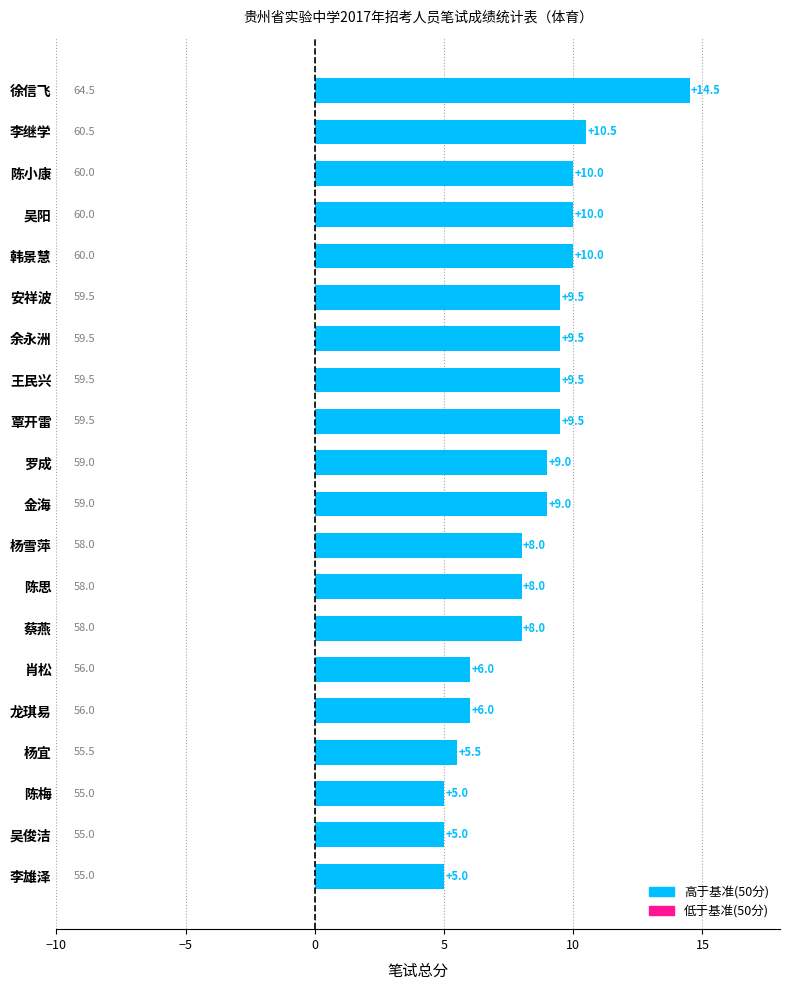

Read the value at 余永洲.

9.5